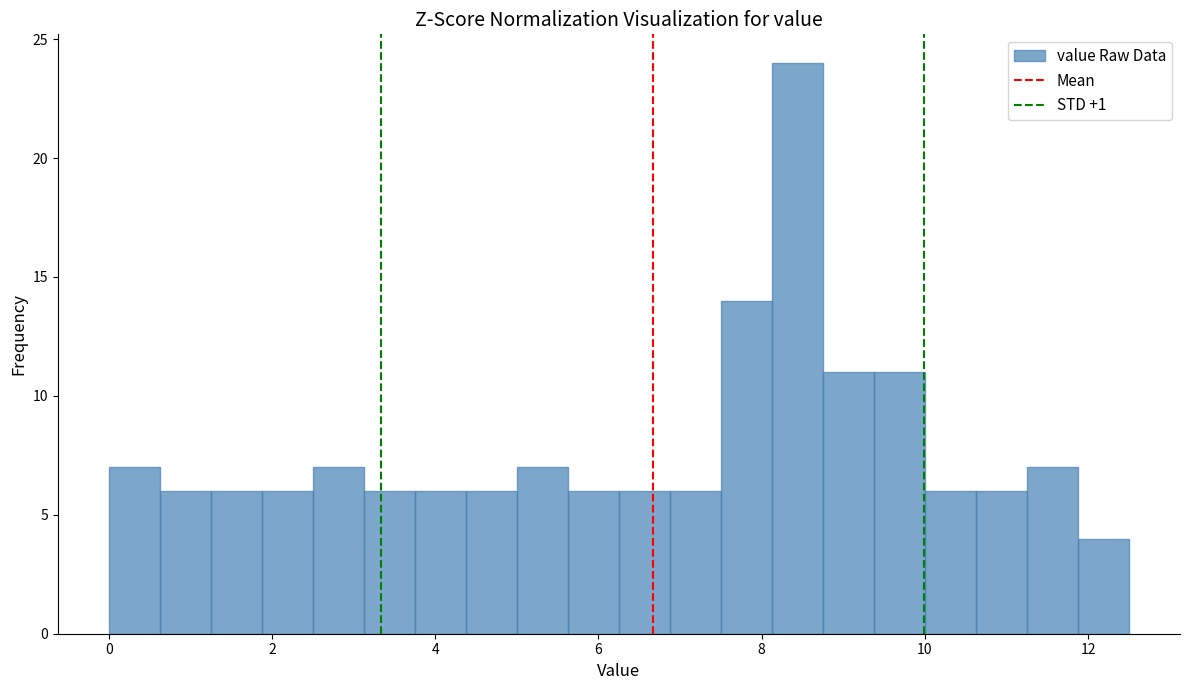

Around what value on the x-axis is the tallest bar? Give the approximate position of its centre, as read against the axis.

8.4